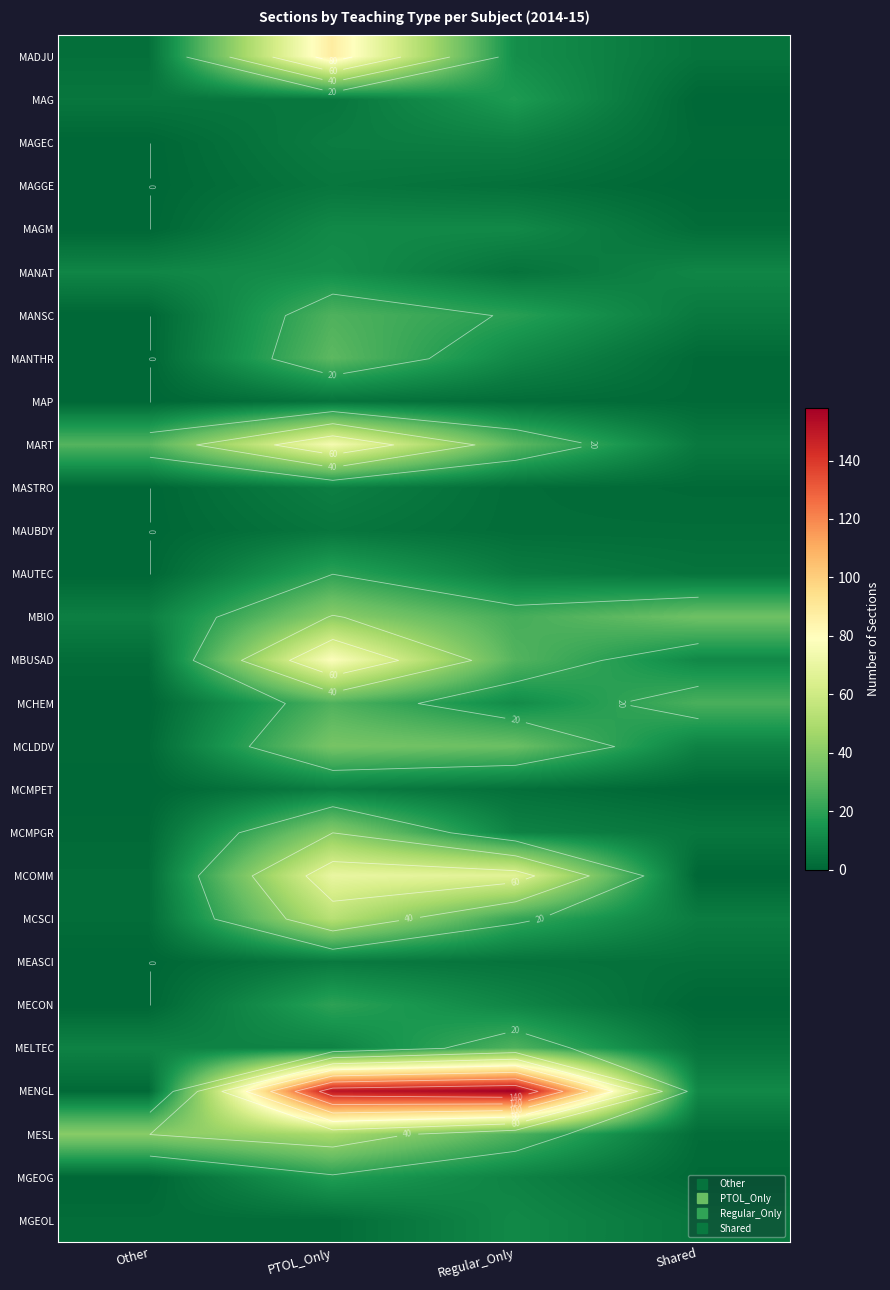

How many MAGGE values are between 0 and 5?

4